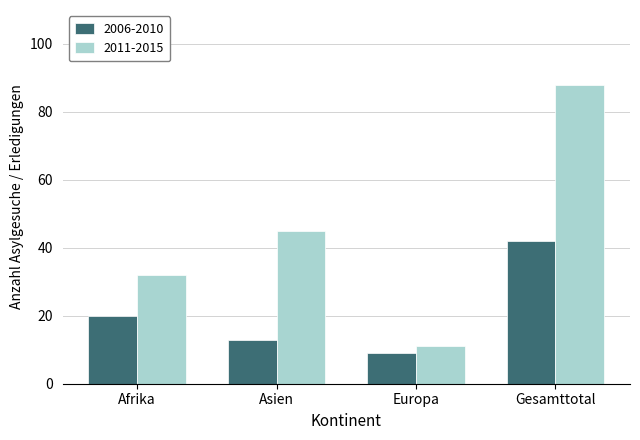

What is the spread (max minus min) of values at Gesamttotal?

46